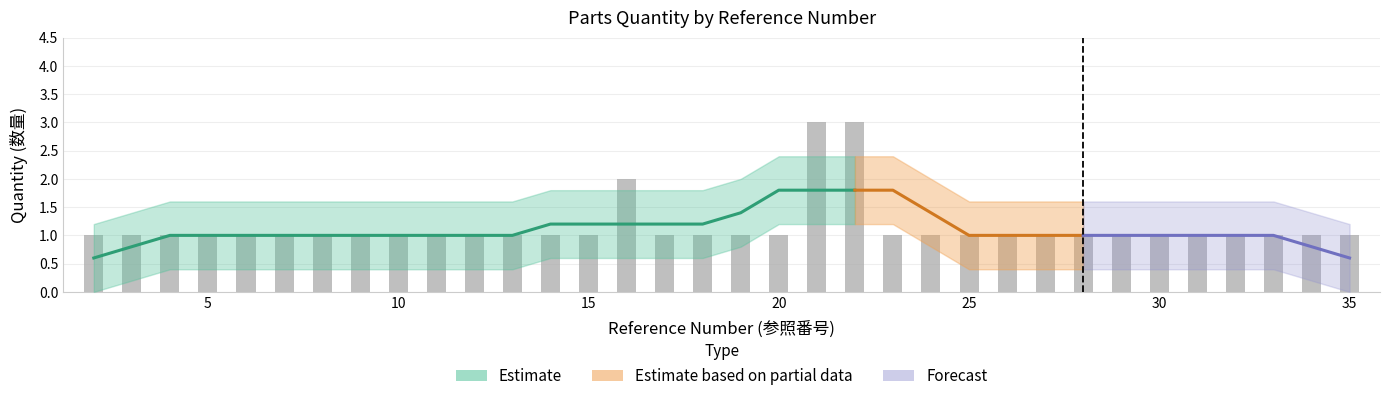

What is the maximum value shown in the chart?

3